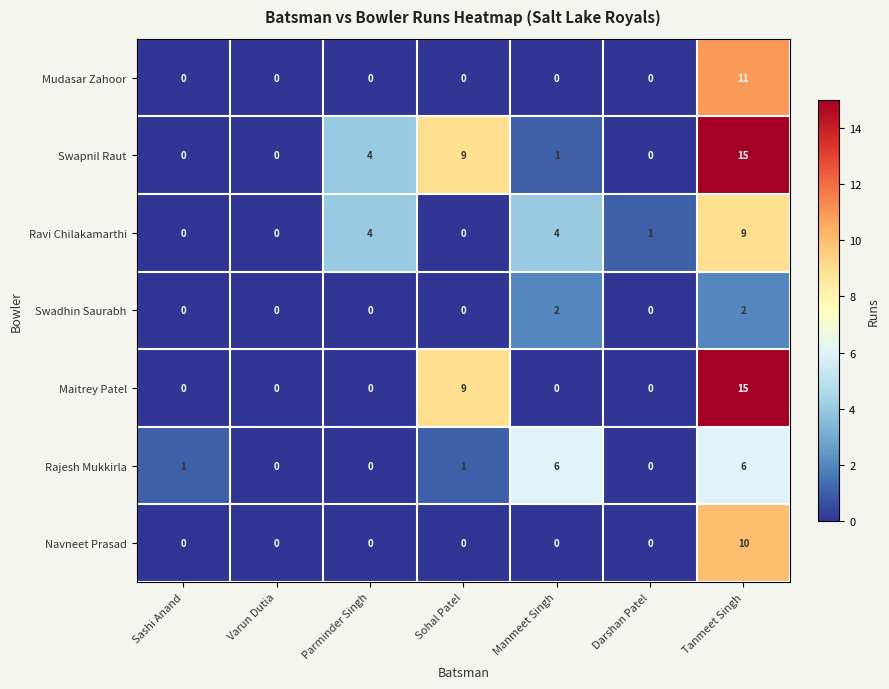

The Mudasar Zahoor series shows 0 at Varun Dutia. True or false?

True